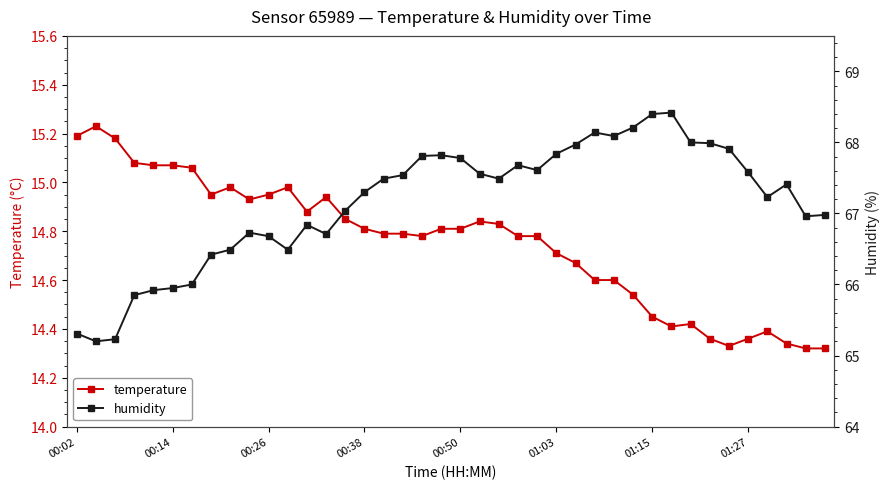

Rank the series by their average value, from lowest to highest.

temperature, humidity